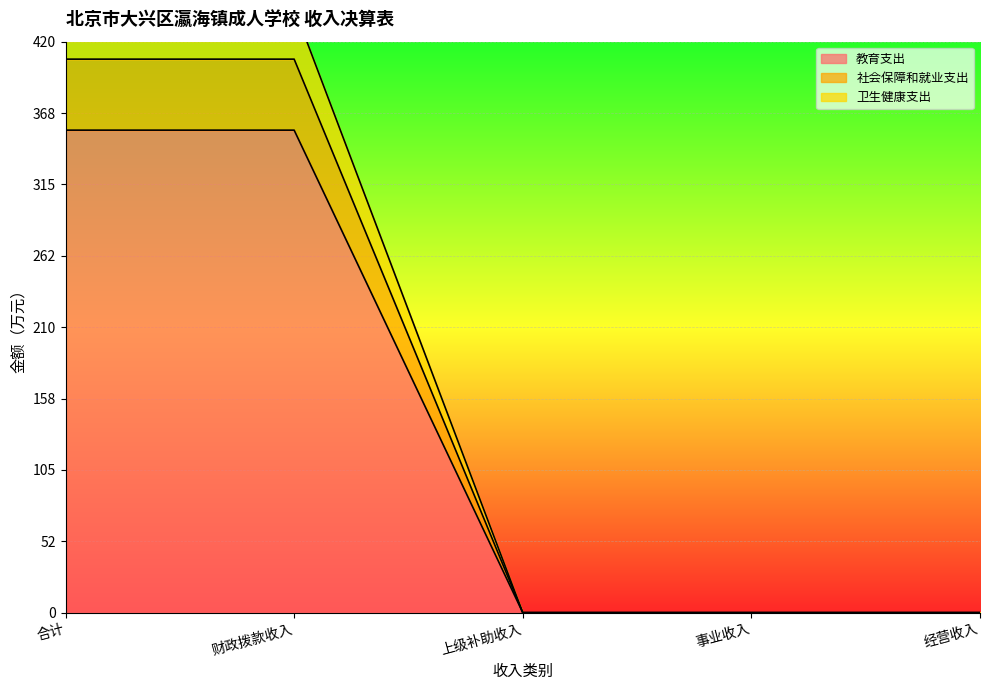

True or false: 教育支出 has more than 0 points higher than both neighbors.

False